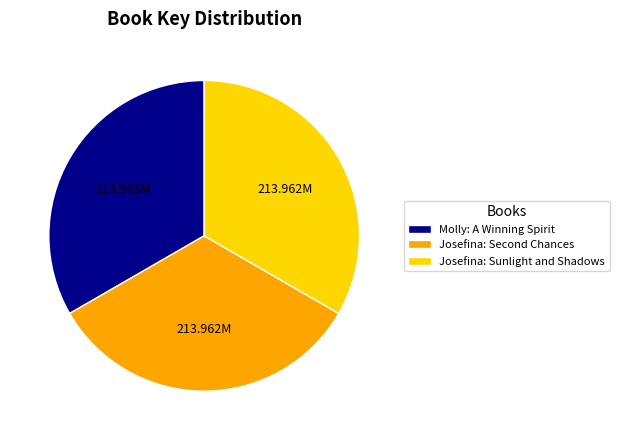

Does Molly: A Winning Spirit account for over 50% of the chart?

No